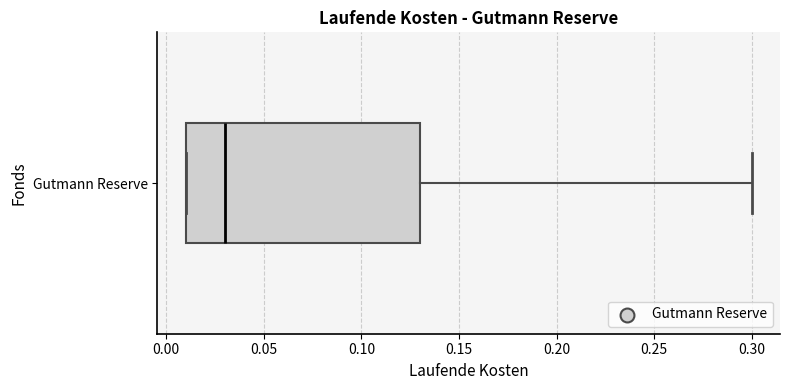

Transcribe this box plot: give where the median line is, the range the box spans, and where the two whiskers end, as read against the x-axis. The values are not printed on the chart, so give them approximately, as read against the axis.

median 0.03, box 0.01 to 0.13, whiskers 0.01 to 0.30